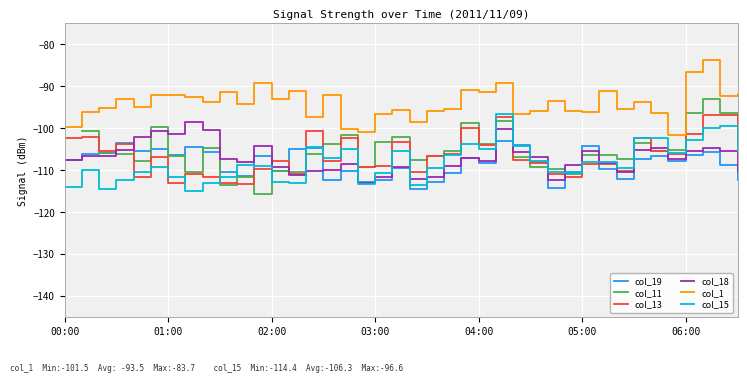

After their last crossing, which series has the higher values: col_11 or col_18?

col_11